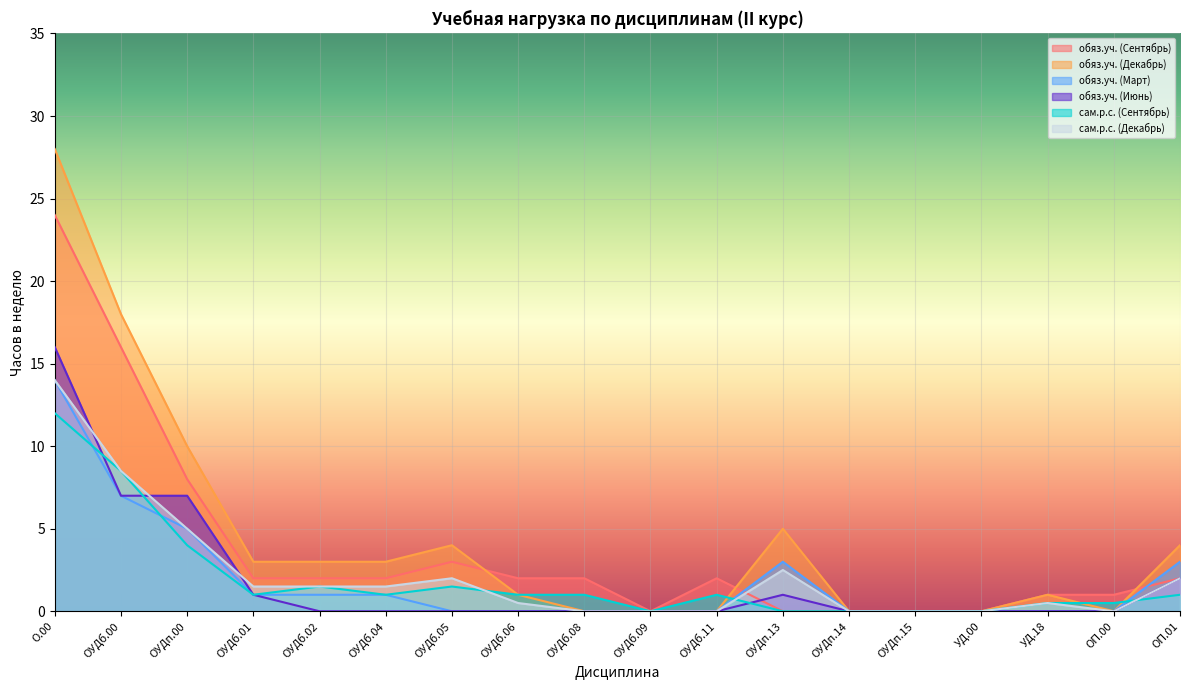

Rank the series by their maximum value, from lowest to highest.

сам.р.с. (Сентябрь), обяз.уч. (Март), сам.р.с. (Декабрь), обяз.уч. (Июнь), обяз.уч. (Сентябрь), обяз.уч. (Декабрь)